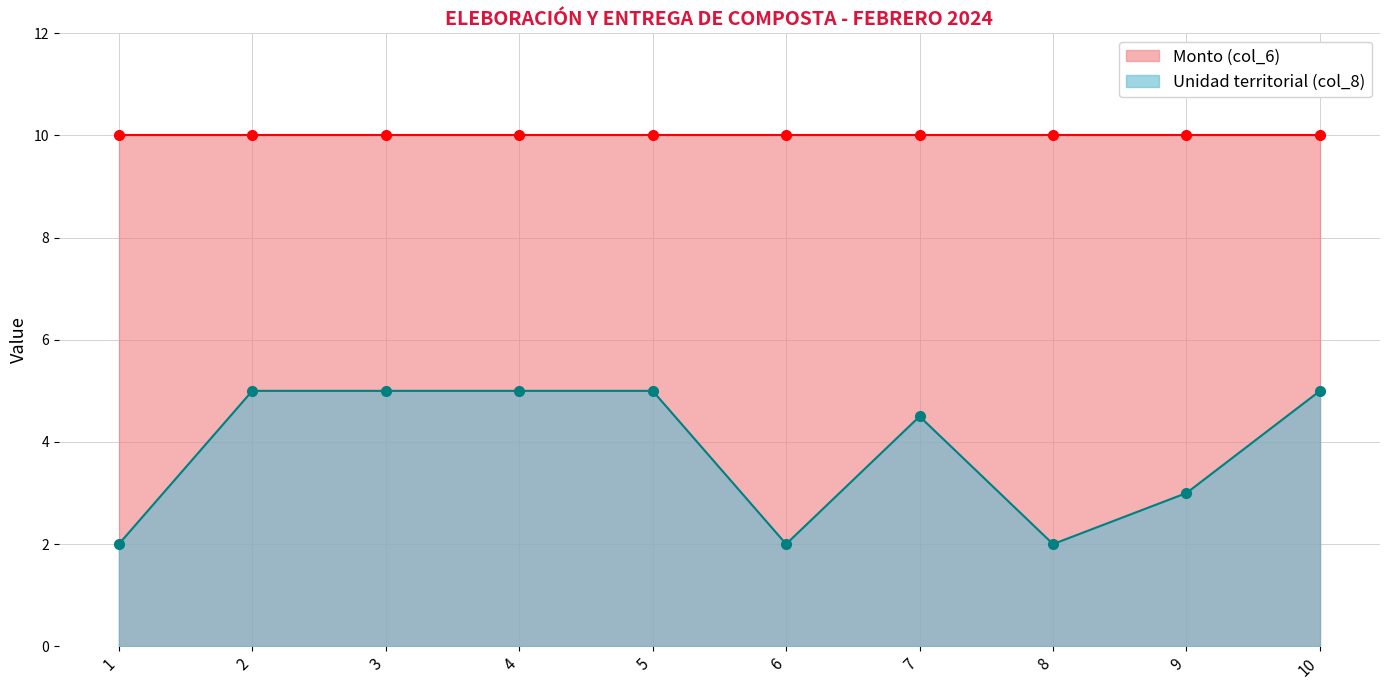

What is the change in value from 6 to 7?

+2.5